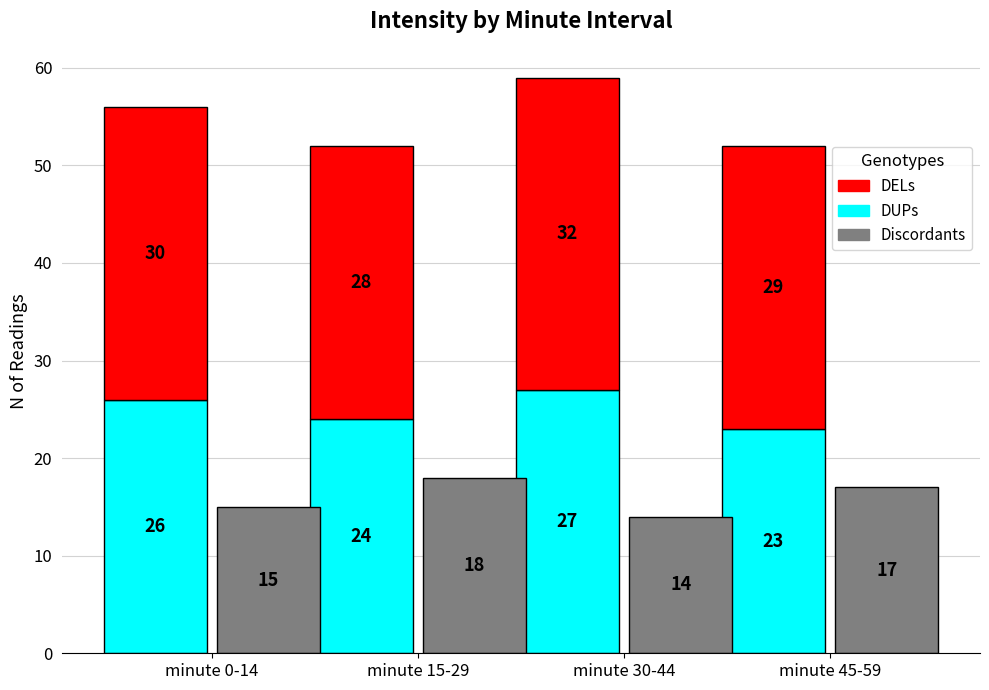

Which category has the lowest value in the DELs series?

minute 15-29